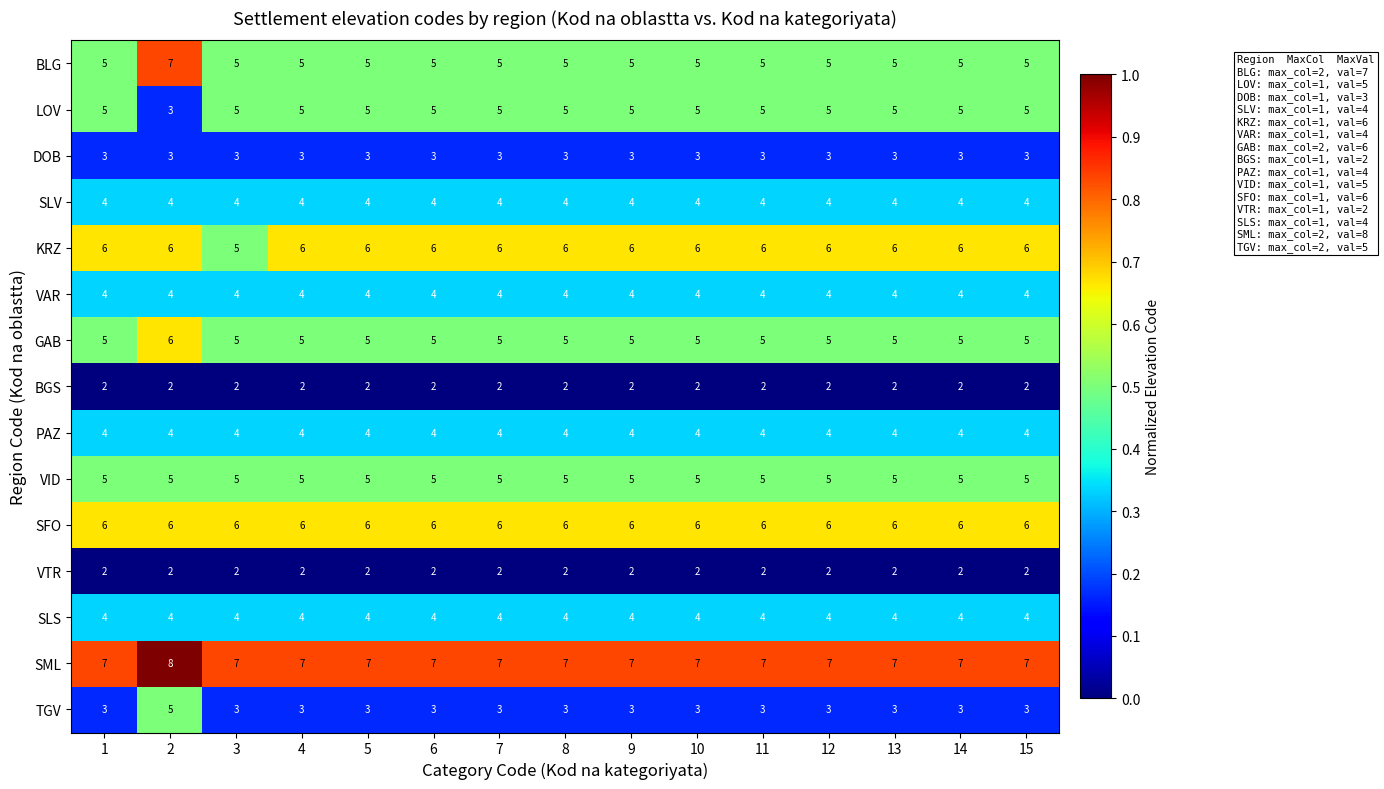

True or false: TGV has a value of 2 at 8.

False